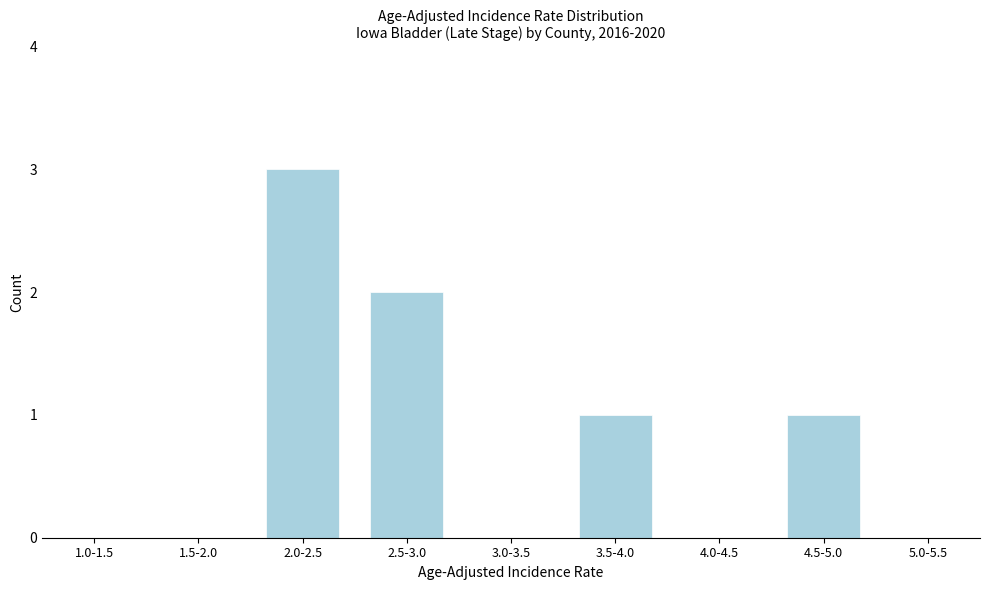

Reading left to right, list all the values displayed in this chart.

1.0-1.5=0	1.5-2.0=0	2.0-2.5=3	2.5-3.0=2	3.0-3.5=0	3.5-4.0=1	4.0-4.5=0	4.5-5.0=1	5.0-5.5=0